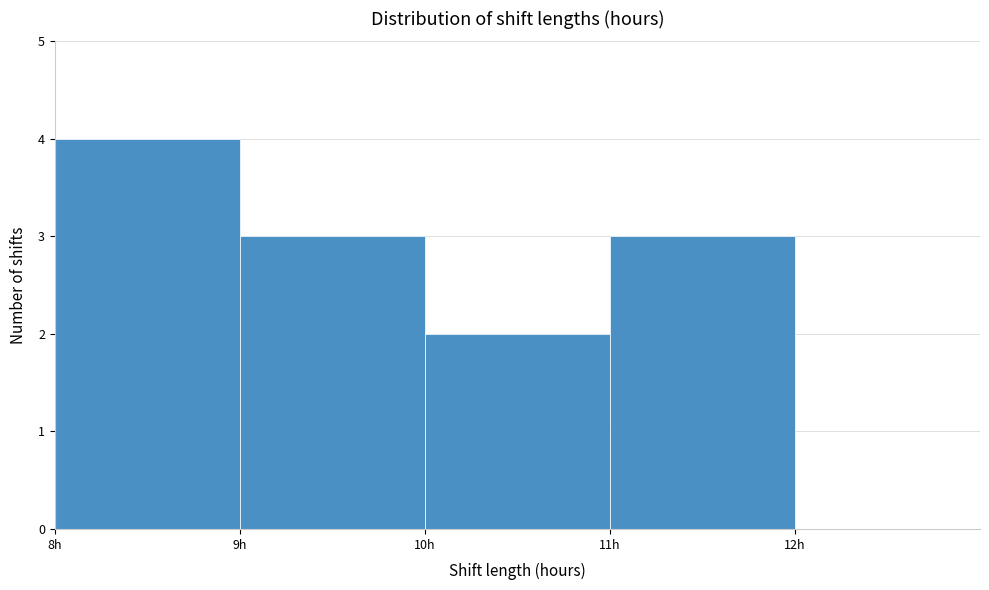

Reading left to right, transcribe this chart: for each bar, give the range it covers on the x-axis and its height. The values are not printed on the chart, so give them approximately, as read against the axis.

8 to 9: 4
9 to 10: 3
10 to 11: 2
11 to 12: 3
12 to 13: 0